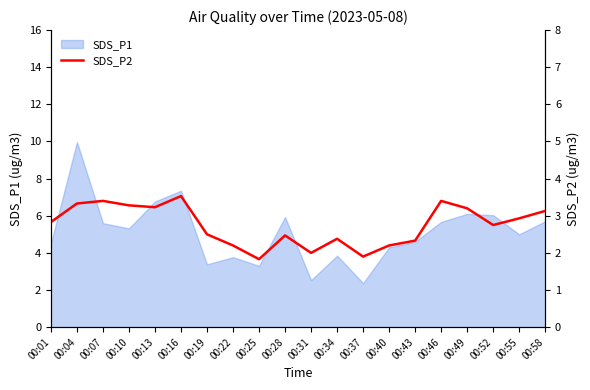

How many lines are shown in the chart?

1